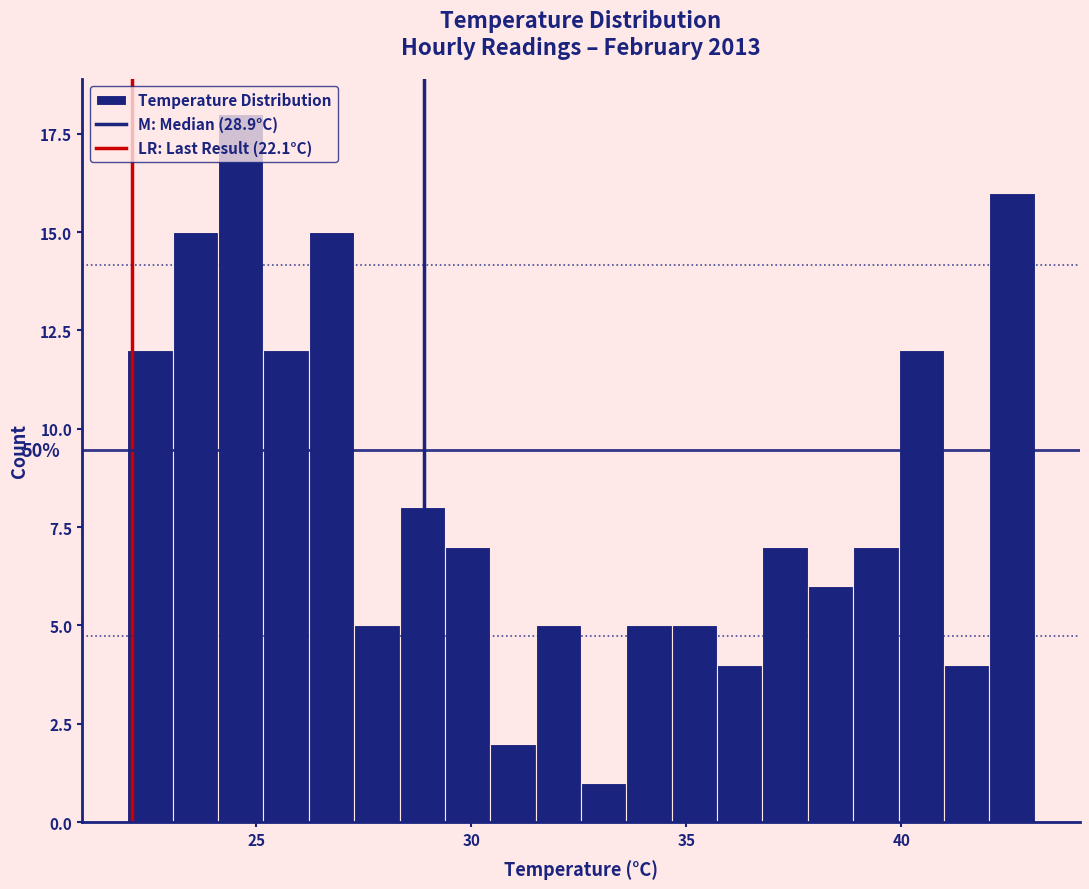

Around what value on the x-axis is the tallest bar? Give the approximate position of its centre, as read against the axis.

24.5